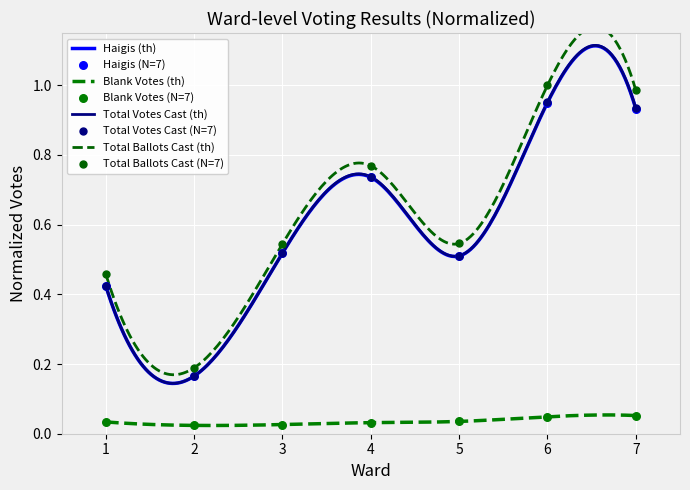

At how many categories does at least one series exceed 0?

7